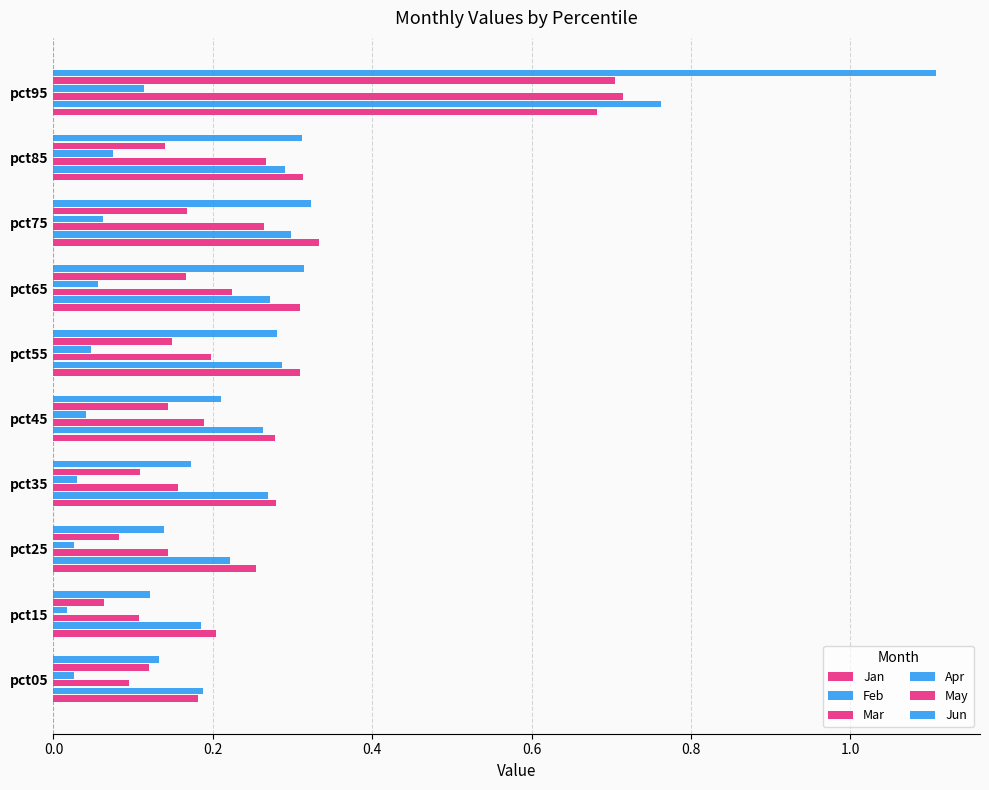

Count the number of data series in this chart.

6